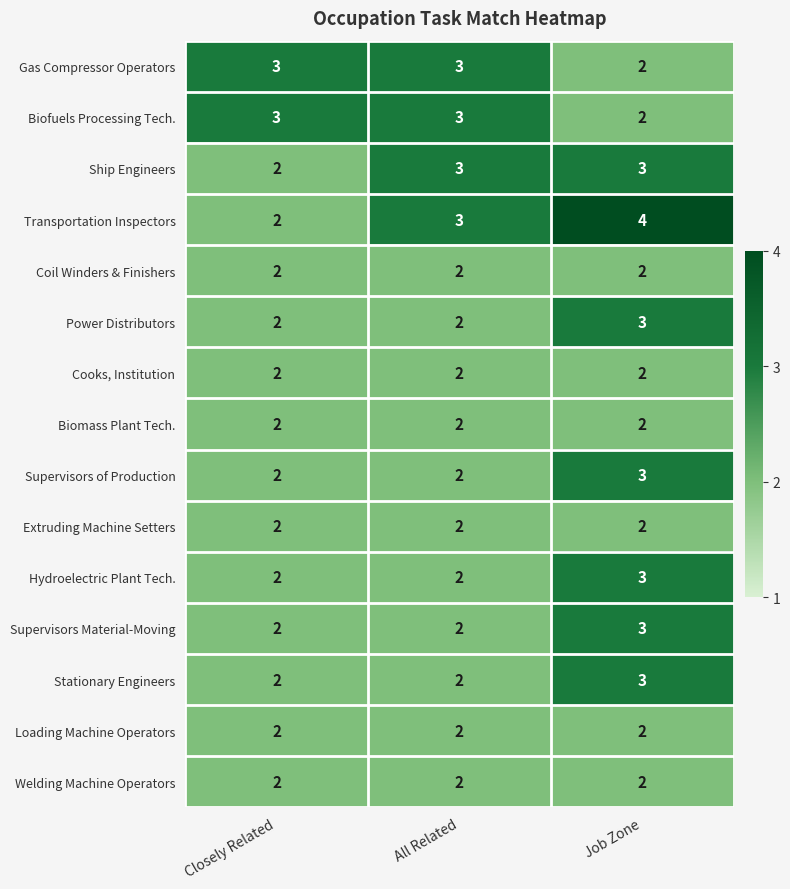

Which series has the largest total across all categories?

Transportation Inspectors